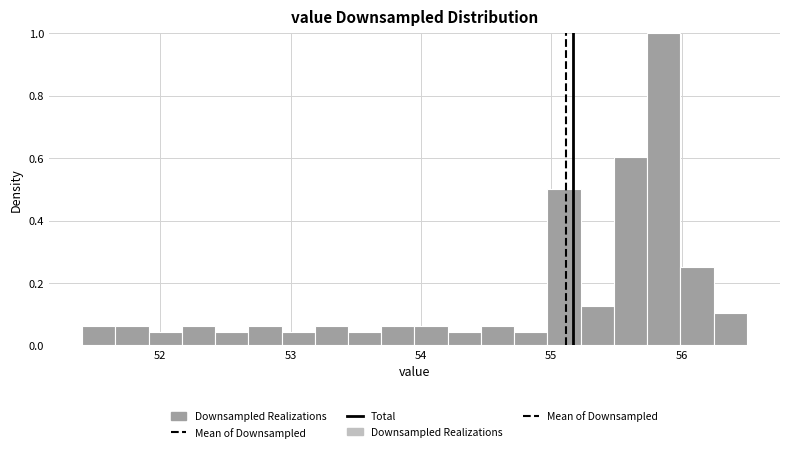

Around what value on the x-axis is the tallest bar? Give the approximate position of its centre, as read against the axis.

55.9